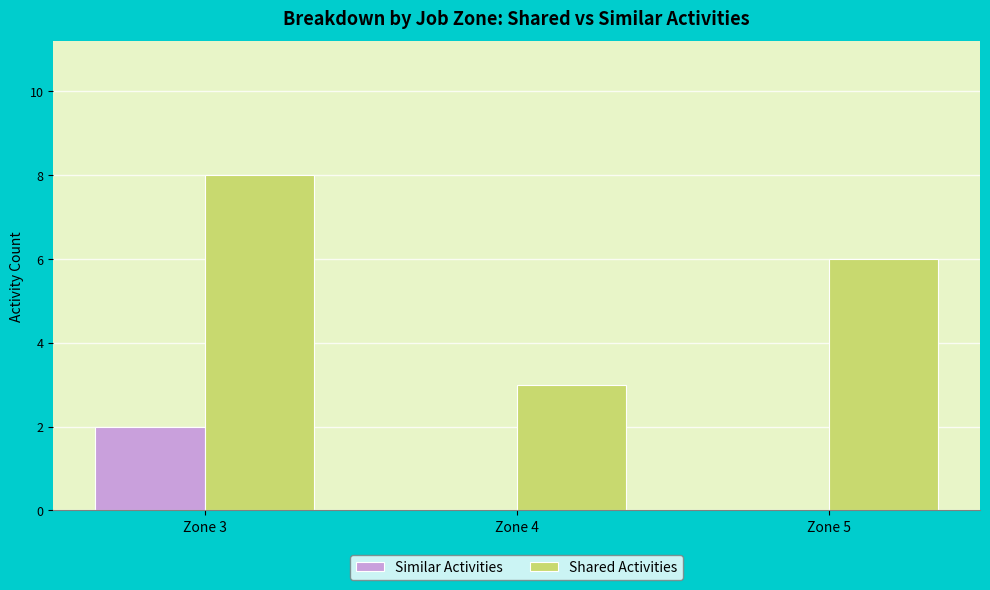

At which category is the sum across all series the highest?

Zone 3